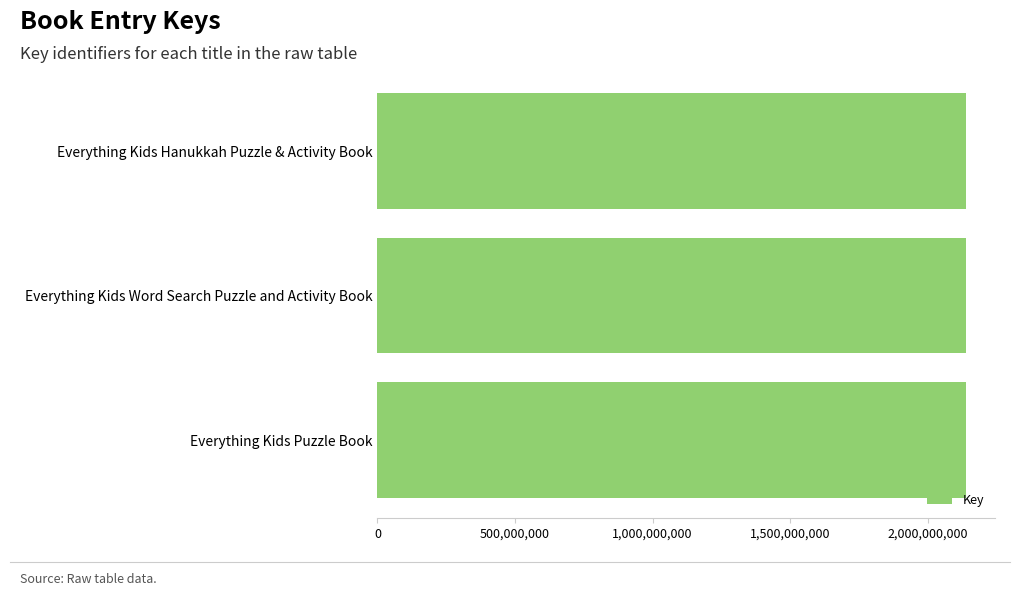

What is the label of the 2nd bar from the bottom?

Everything Kids Word Search Puzzle and Activity Book